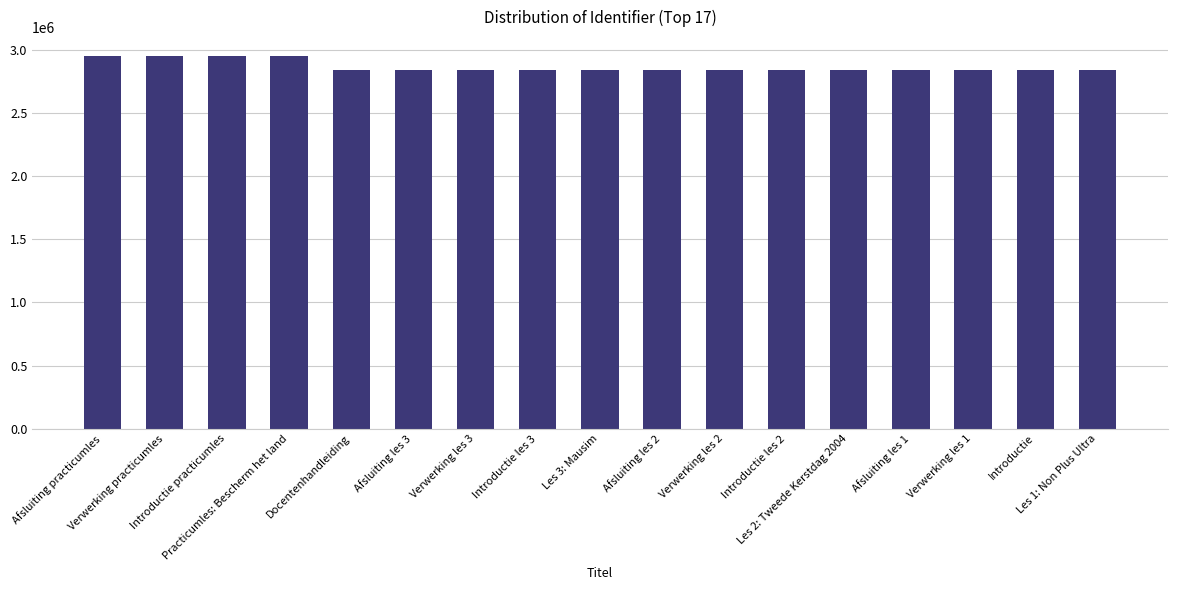

How many bars are there in total?

17